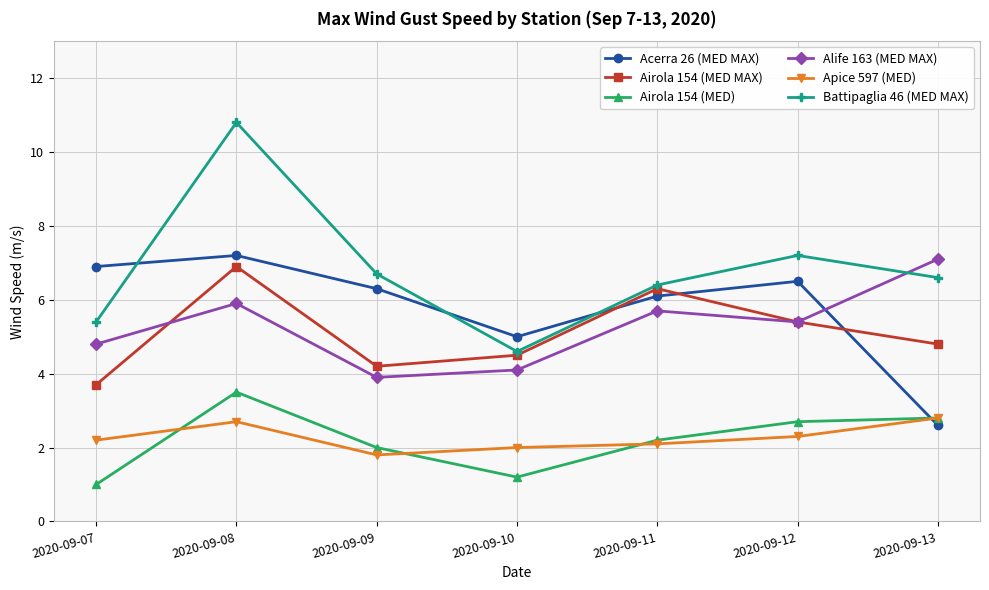

How many categories are shown in the chart?

7